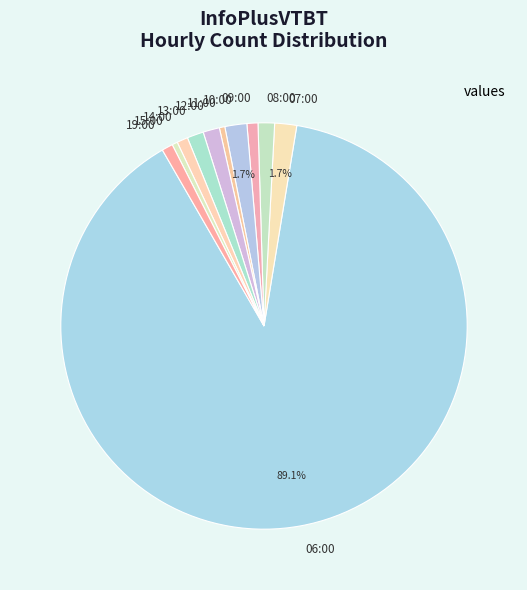

Which slice represents more than half of the pie?

06:00